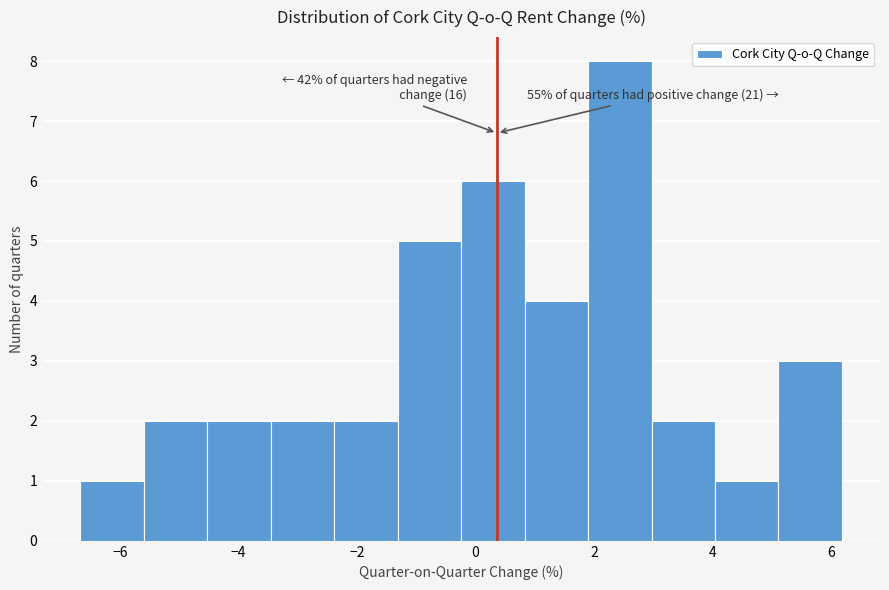

Over which range of the x-axis is the bar tallest?

1.8 to 3.0